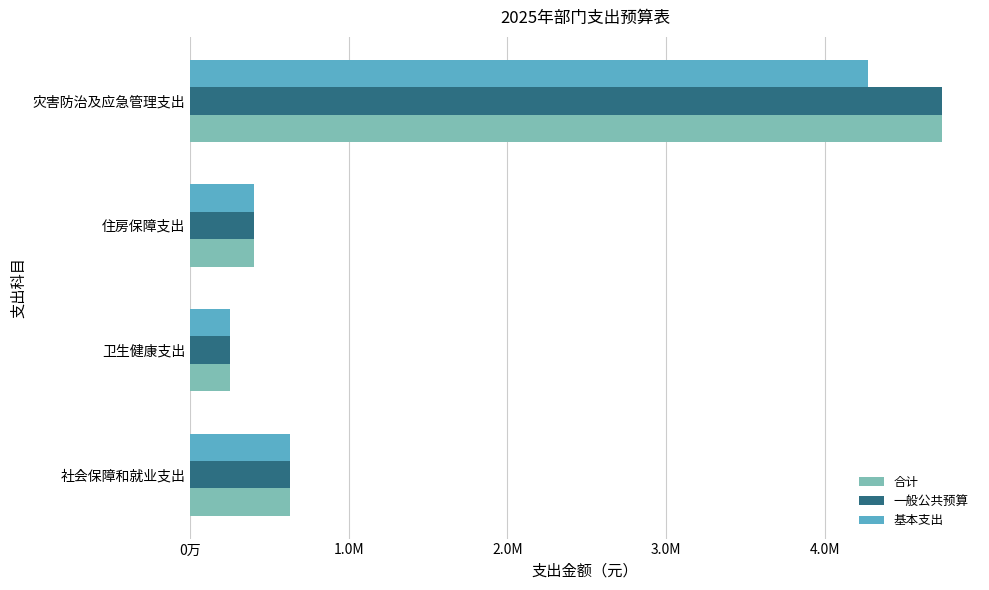

What are all the series names shown in the legend?

合计, 一般公共预算, 基本支出